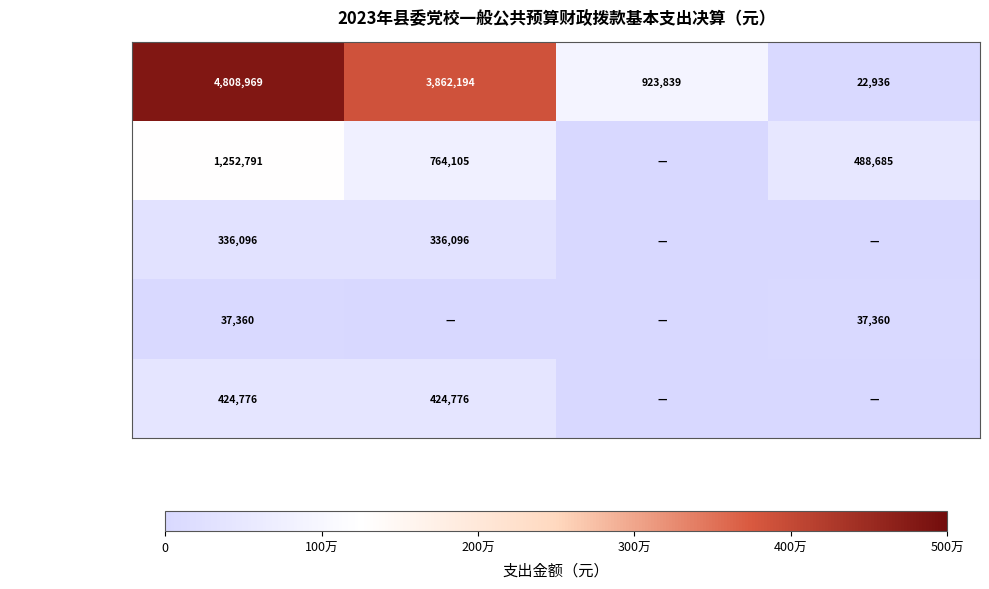

True or false: 住房保障支出 has a value of 153213.9 at 合计.

False